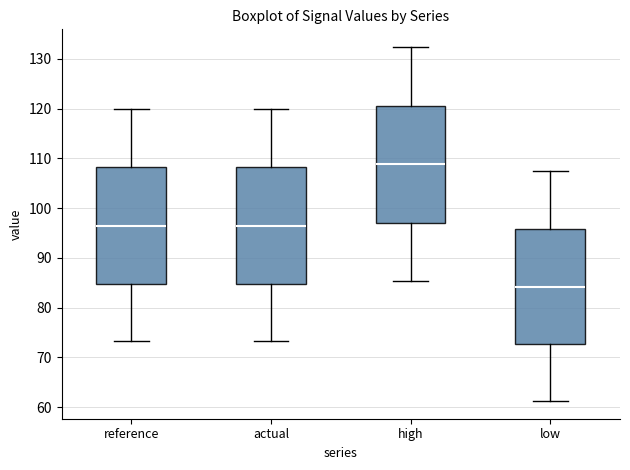

Reading left to right, read every box against the y-axis: the position of its median line, the range the box covers, and the ends of its whiskers. The values are not printed on the chart, so give them approximately, as read against the axis.

reference: median 96, box 85 to 108, whiskers 73 to 120
actual: median 96, box 85 to 108, whiskers 73 to 120
high: median 109, box 97 to 121, whiskers 85 to 132
low: median 84, box 73 to 96, whiskers 61 to 108